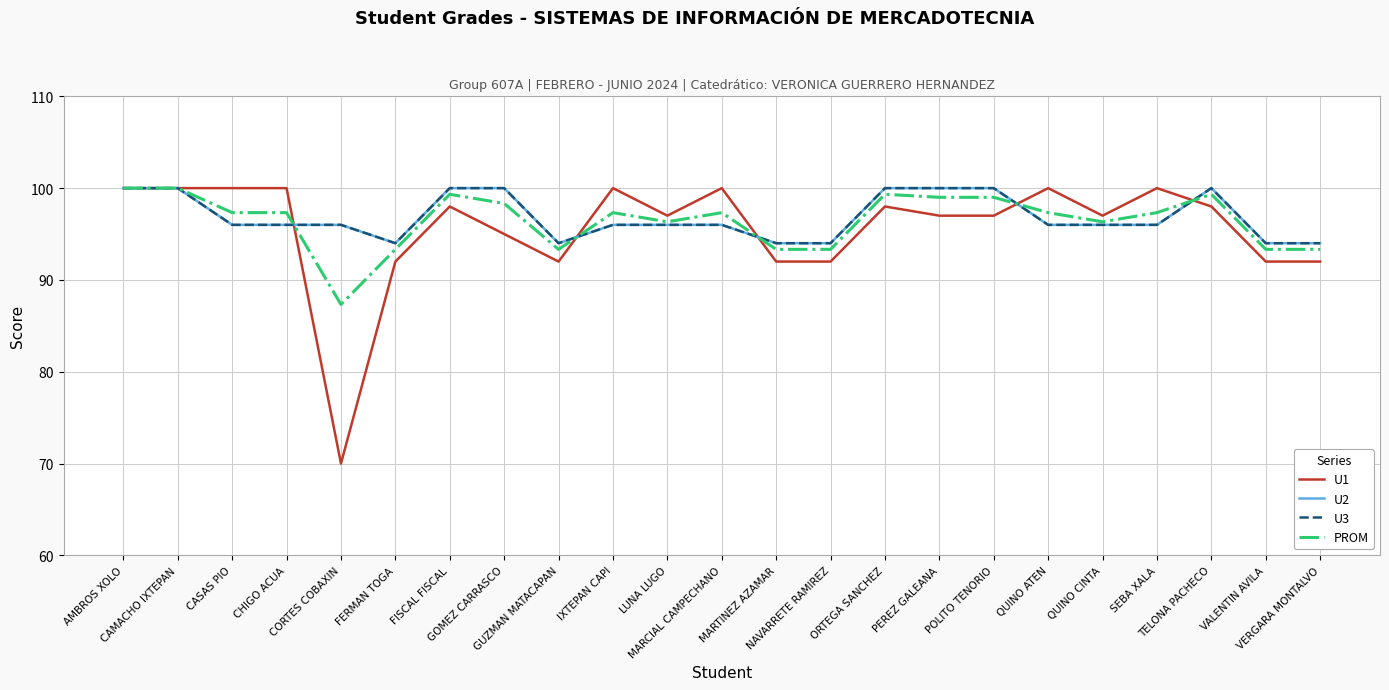

Is this an area chart (filled region under the line)?

No